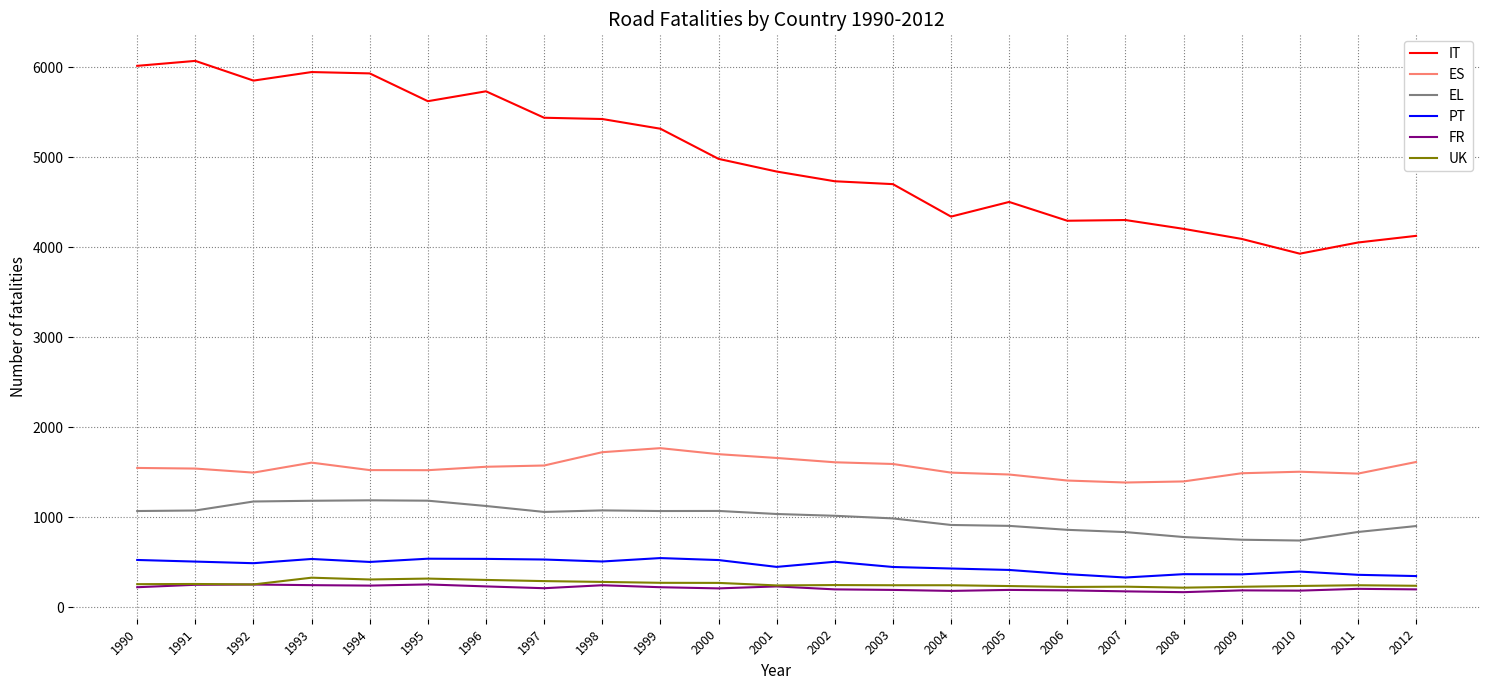

True or false: FR and IT intersect in this chart.

False